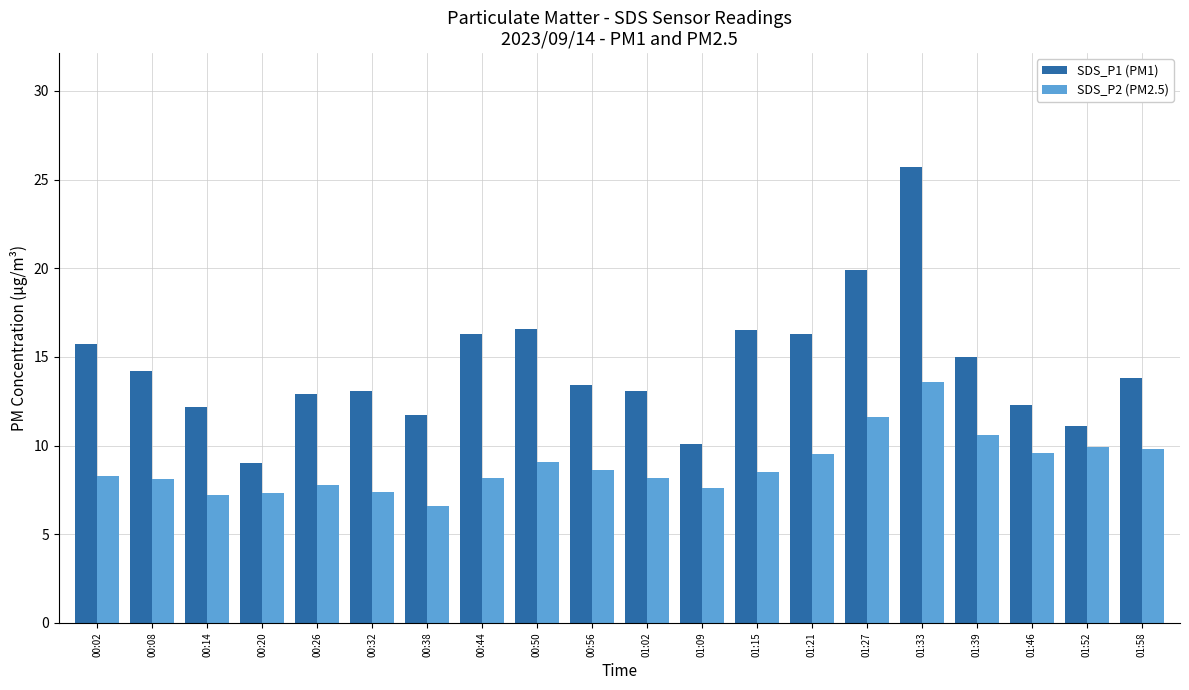

What is the difference between the highest and lowest values at 01:09?

2.5